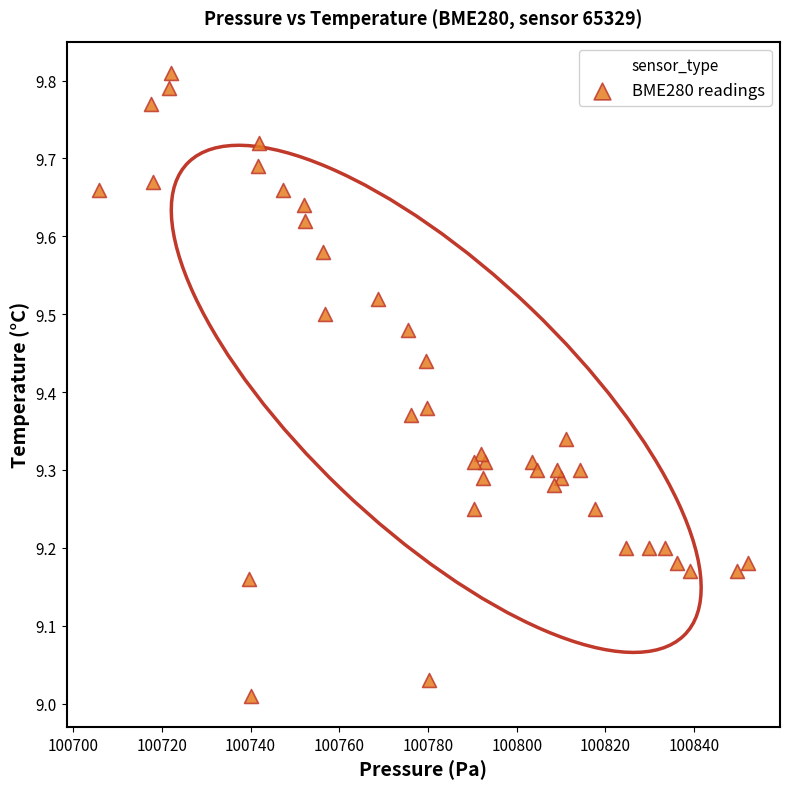

What is the range of Y values (max minus min)?

0.8